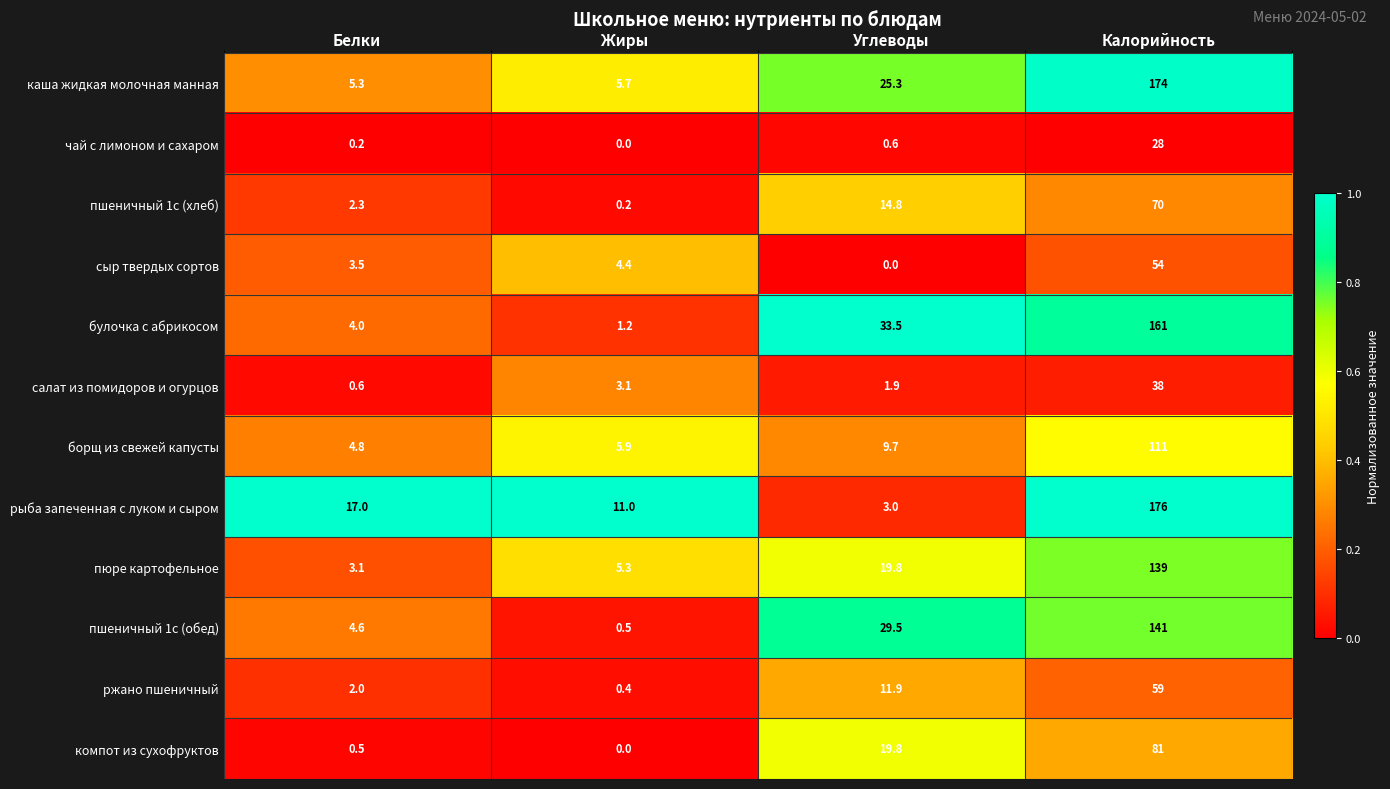

Rank the series by their maximum value, from highest to lowest.

рыба запеченная с луком и сыром, каша жидкая молочная манная, булочка с абрикосом, пшеничный 1с (обед), пюре картофельное, борщ из свежей капусты, компот из сухофруктов, пшеничный 1с (хлеб), ржано пшеничный, сыр твердых сортов, салат из помидоров и огурцов, чай с лимоном и сахаром